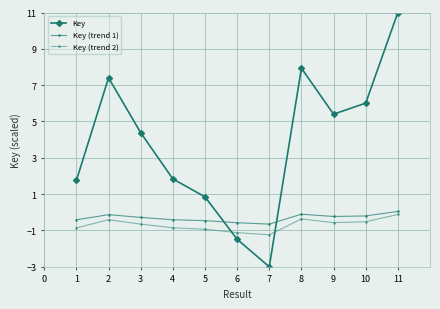

How many distinct data groups are displayed?

3